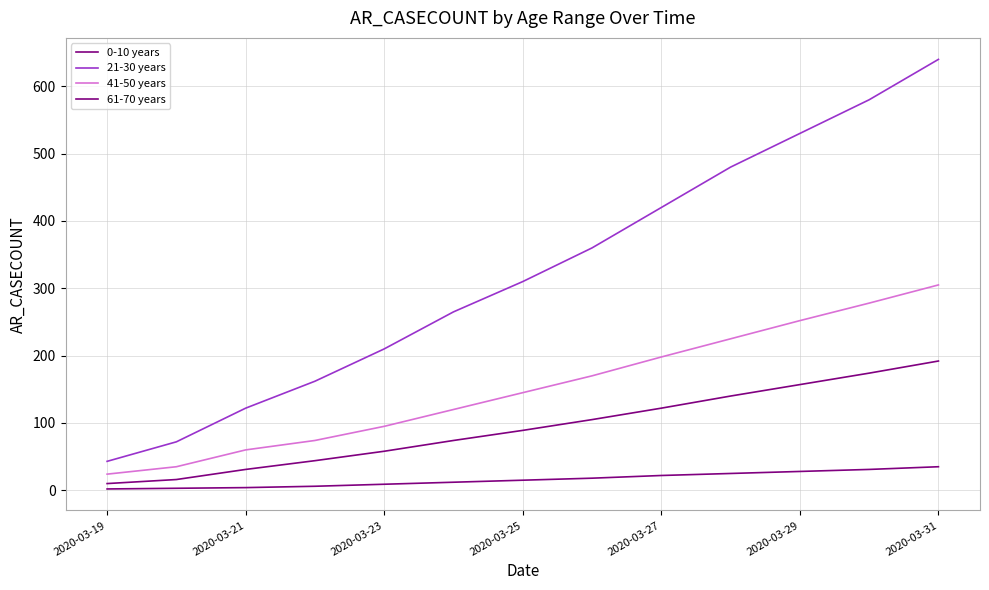

Does the chart display data point markers on the line(s)?

No